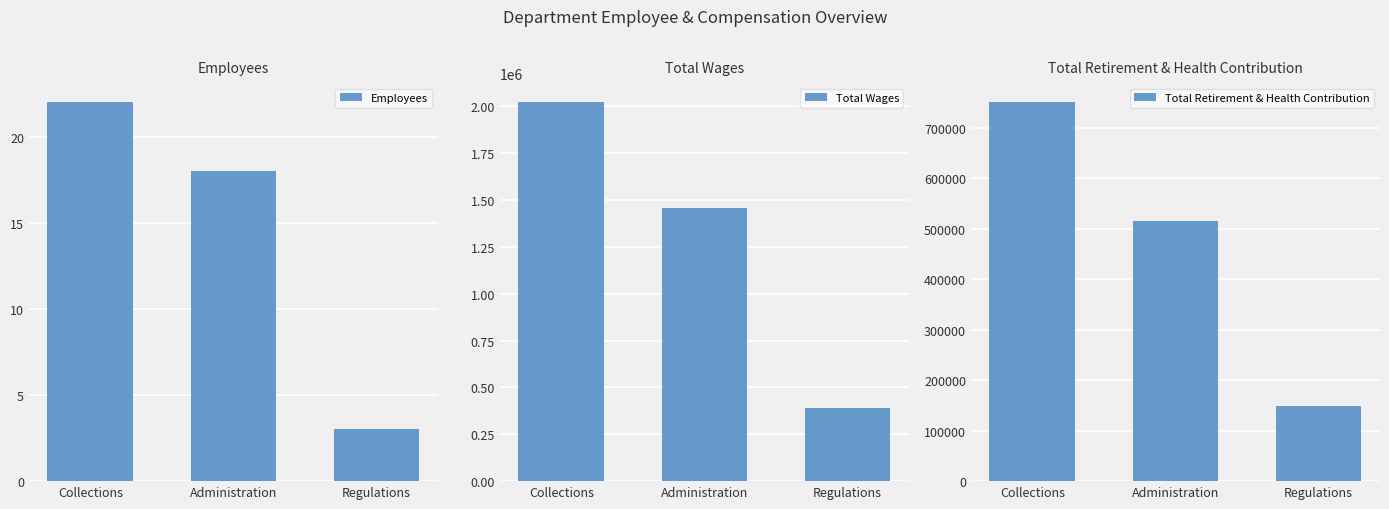

At which label does Employees first exceed 18?

Collections